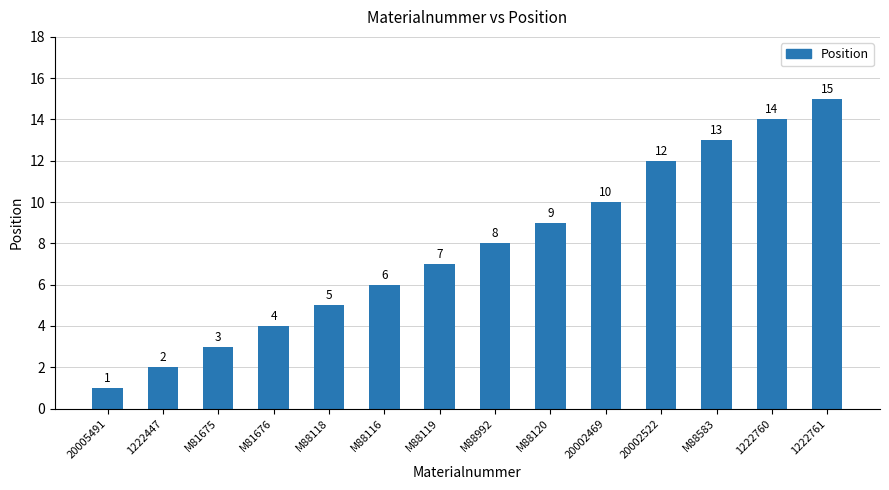

Rank the categories by value from lowest to highest.

20005491, 1222447, M81675, M81676, M88118, M88116, M88119, M88992, M88120, 20002469, 20002522, M88583, 1222760, 1222761